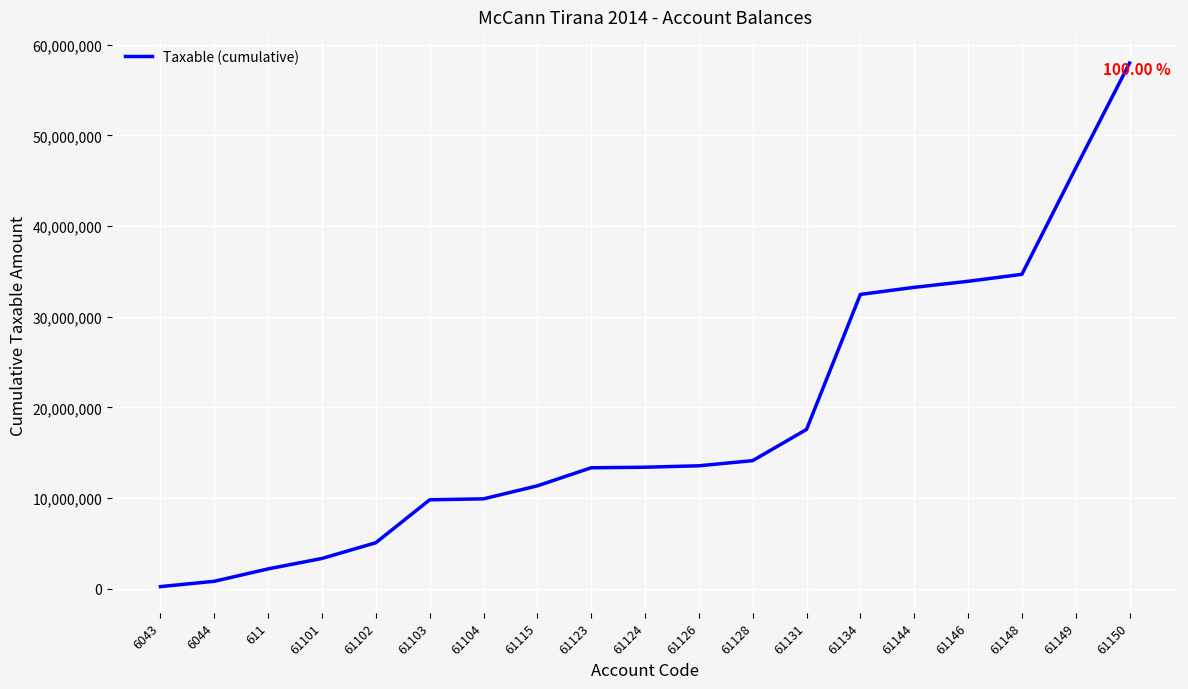

What is the average value?

18608255.5